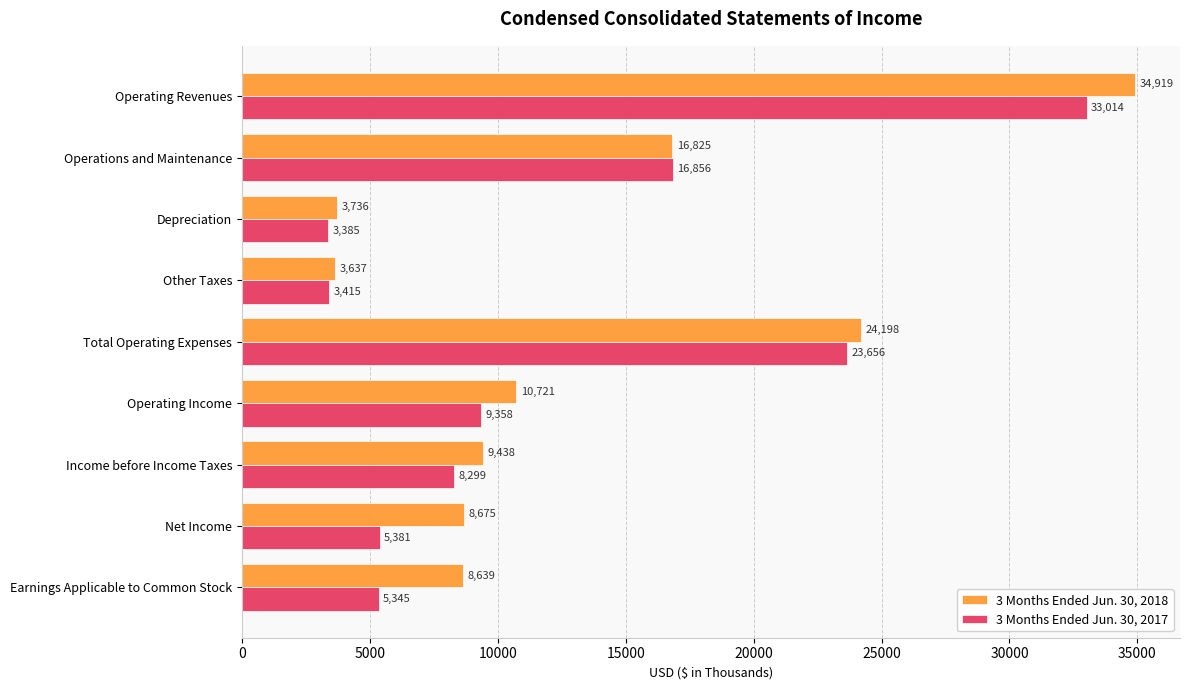

The 3 Months Ended Jun. 30, 2017 series shows 5474 at Depreciation. True or false?

False